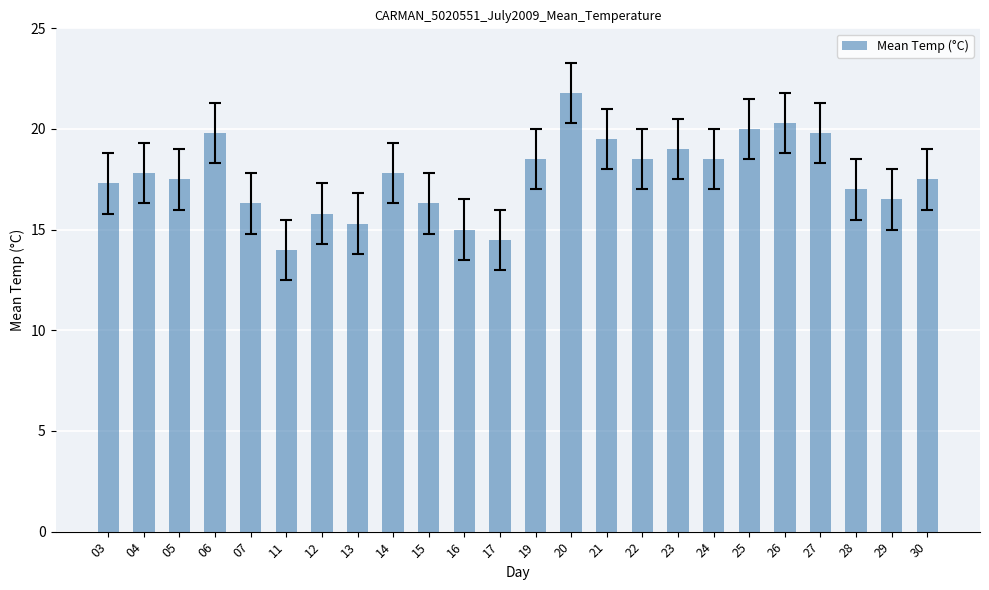

What is the ratio of the value at 07 to the value at 28?

1.0